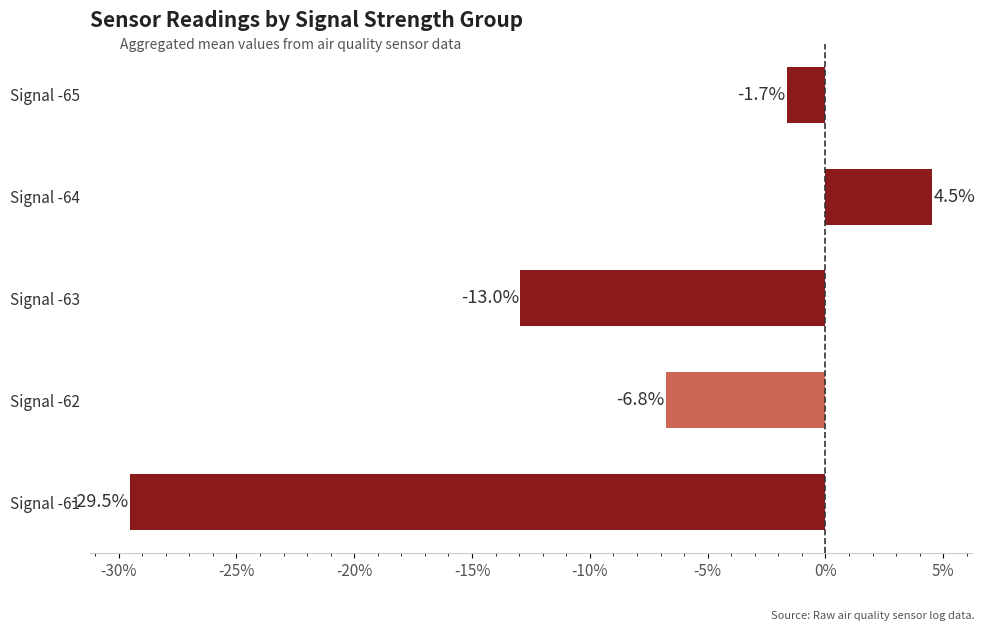

How many bars are there in total?

5